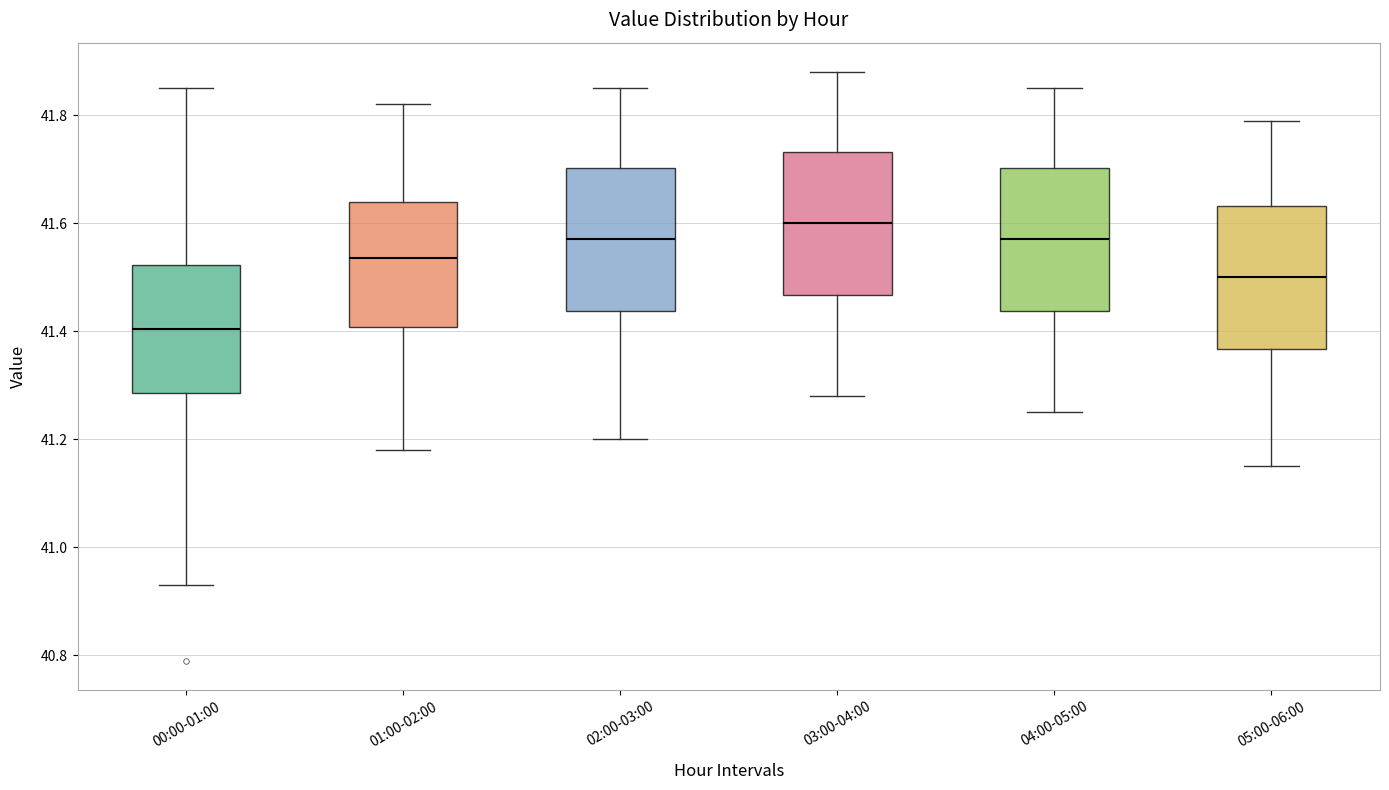

Which box has the highest median line?

03:00-04:00